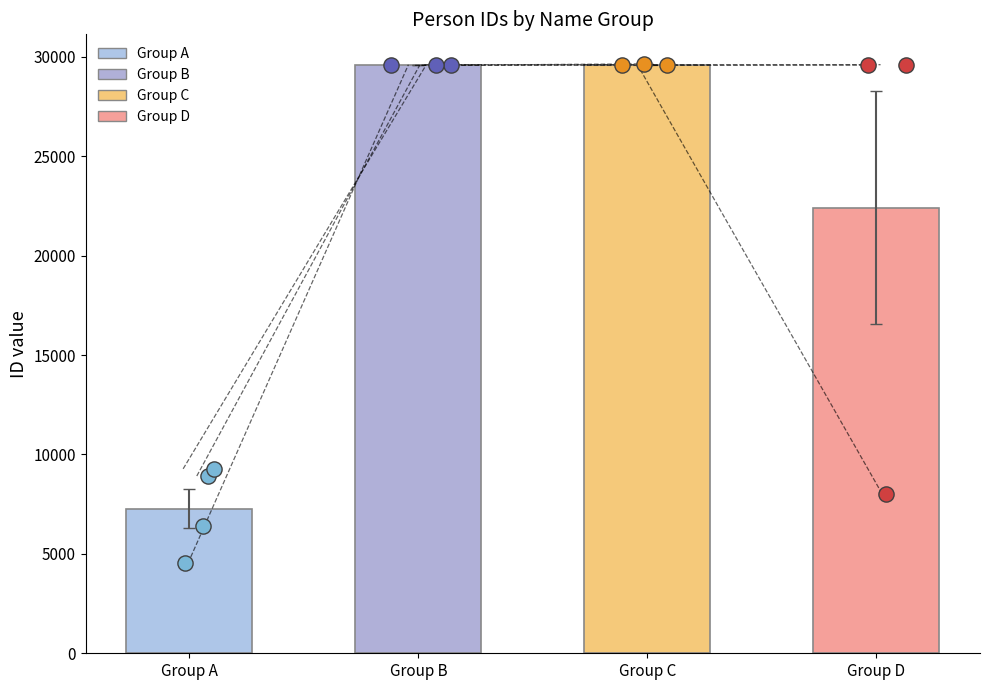

Between სენაფორე ზამბახიძე and ივანე გიორგის ძე თავართქილაძე, which is larger?

სენაფორე ზამბახიძე